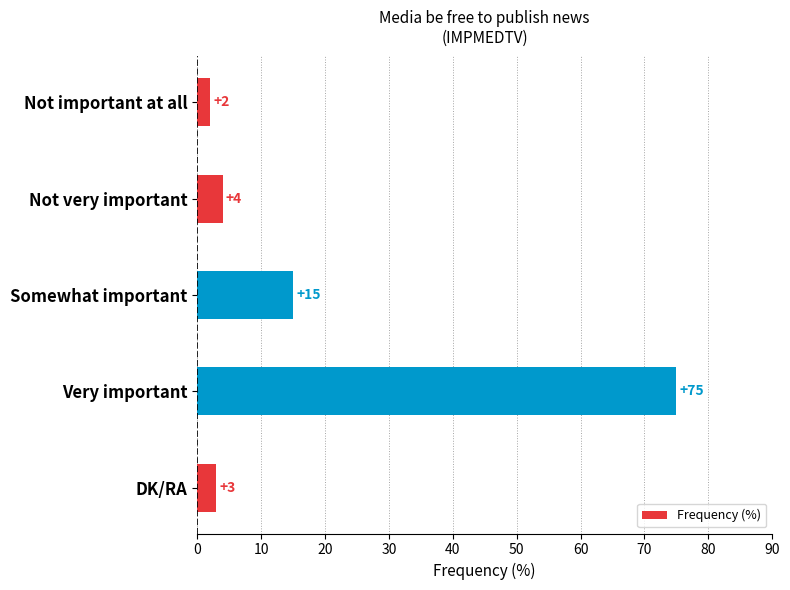

What is the sum of the values at Very important and Not important at all?

77